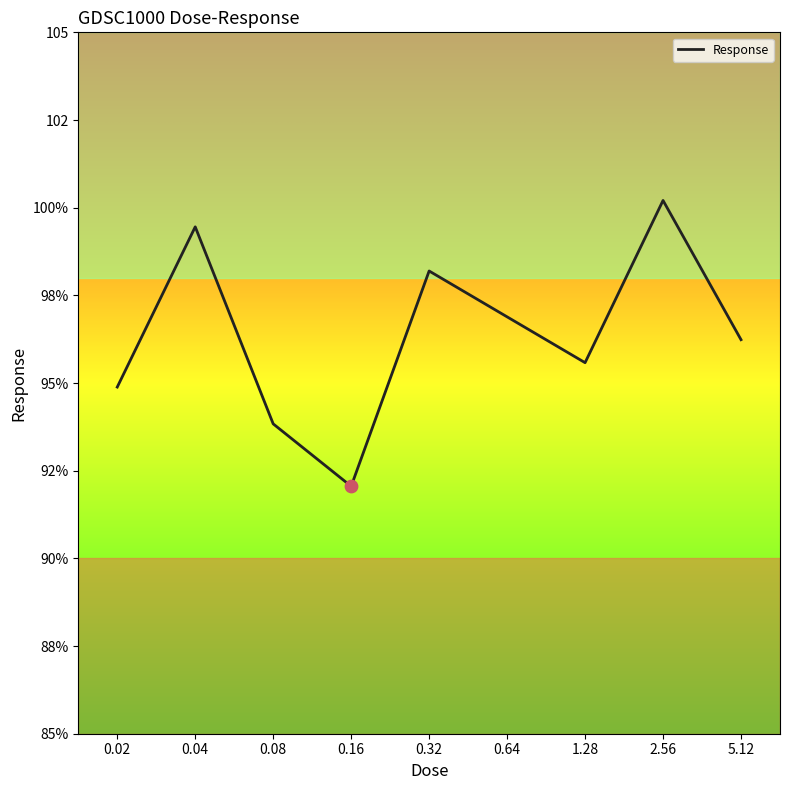

Is this an area chart (filled region under the line)?

No